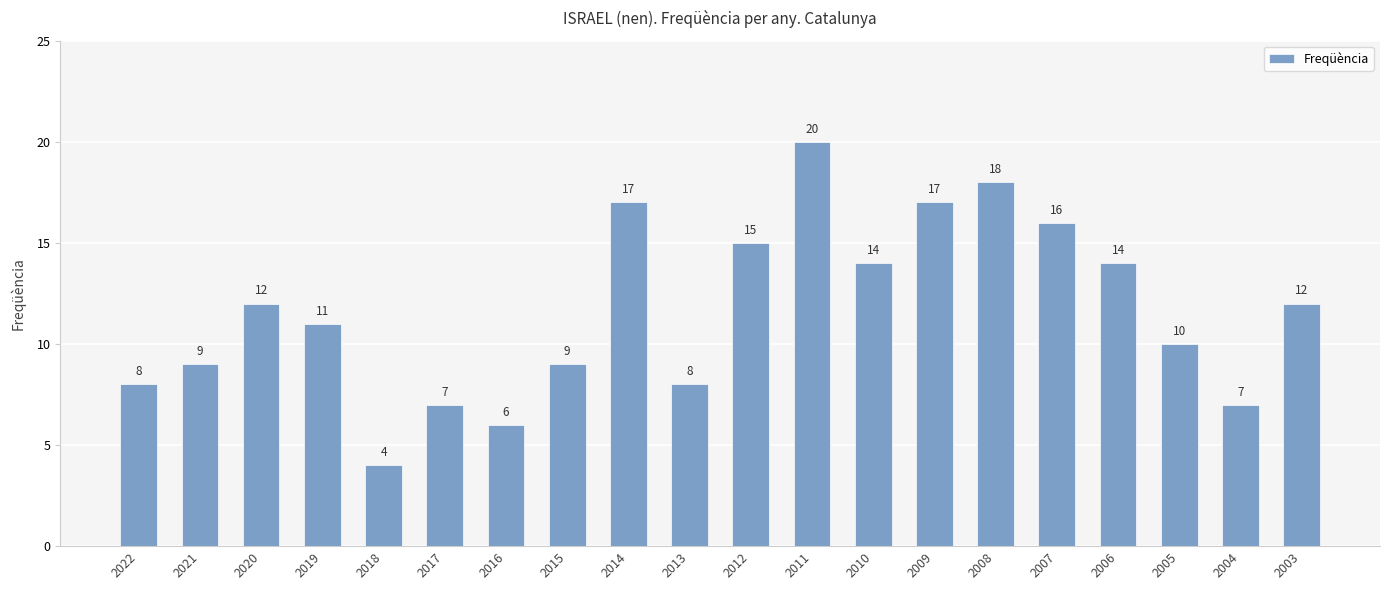

What is the difference between the maximum and minimum values?

16